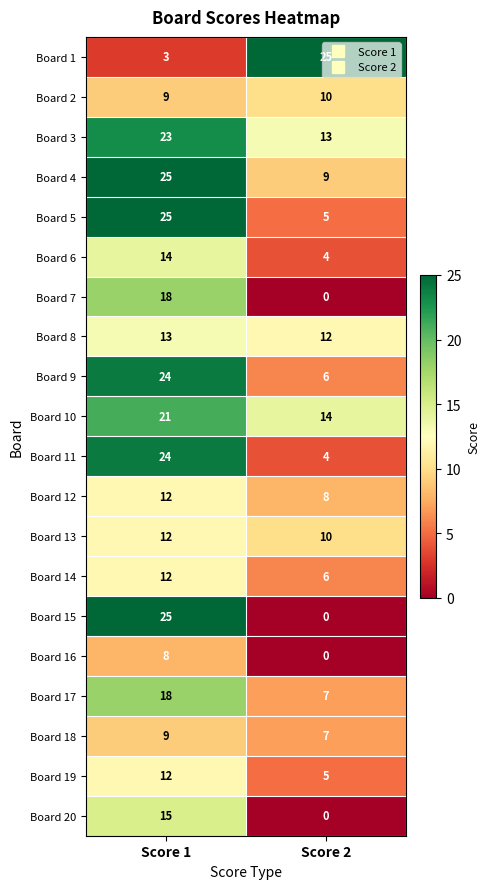

Is it true that Board 3 equals 5 at Score 2?

False